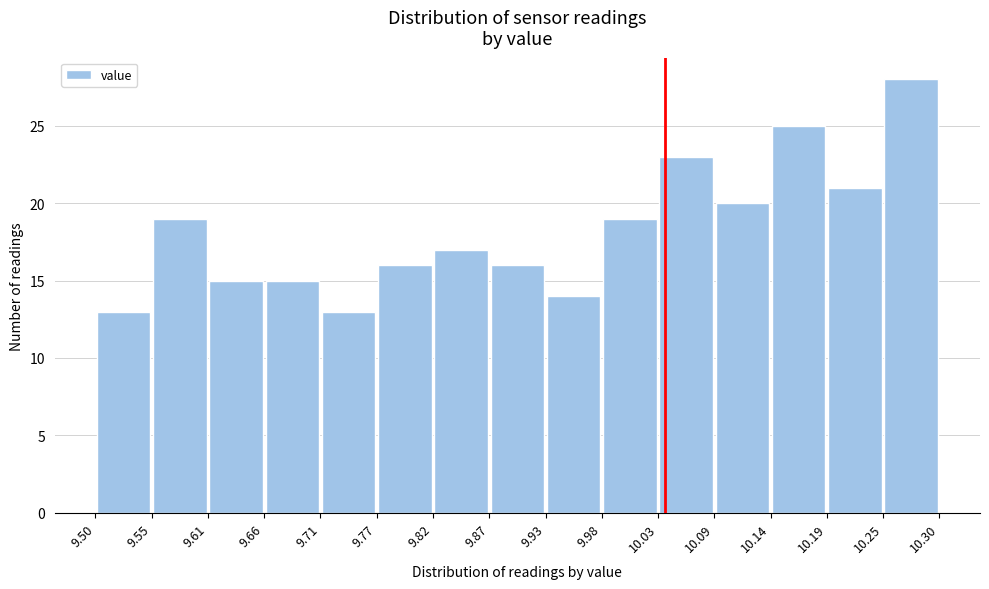

Reading left to right, list every bar in this chart as the range it spans on the x-axis followed by its height. The values are not printed on the chart, so give them approximately, as read against the axis.

9.50 to 9.55: 13
9.55 to 9.61: 19
9.61 to 9.66: 15
9.66 to 9.71: 15
9.71 to 9.77: 13
9.77 to 9.82: 16
9.82 to 9.87: 17
9.87 to 9.93: 16
9.93 to 9.98: 14
9.98 to 10.03: 19
10.03 to 10.09: 23
10.09 to 10.14: 20
10.14 to 10.19: 25
10.19 to 10.25: 21
10.25 to 10.30: 28